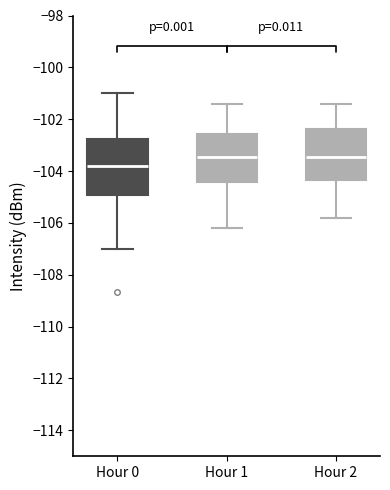

Reading left to right, transcribe this box plot: for each box, give where its median line is, the range the box spans, and where its two whiskers end, as read against the y-axis. The values are not printed on the chart, so give them approximately, as read against the axis.

Hour 0: median -103.8, box -105.0 to -102.8, whiskers -107.0 to -101.0
Hour 1: median -103.4, box -104.4 to -102.6, whiskers -106.2 to -101.4
Hour 2: median -103.4, box -104.4 to -102.4, whiskers -105.8 to -101.4